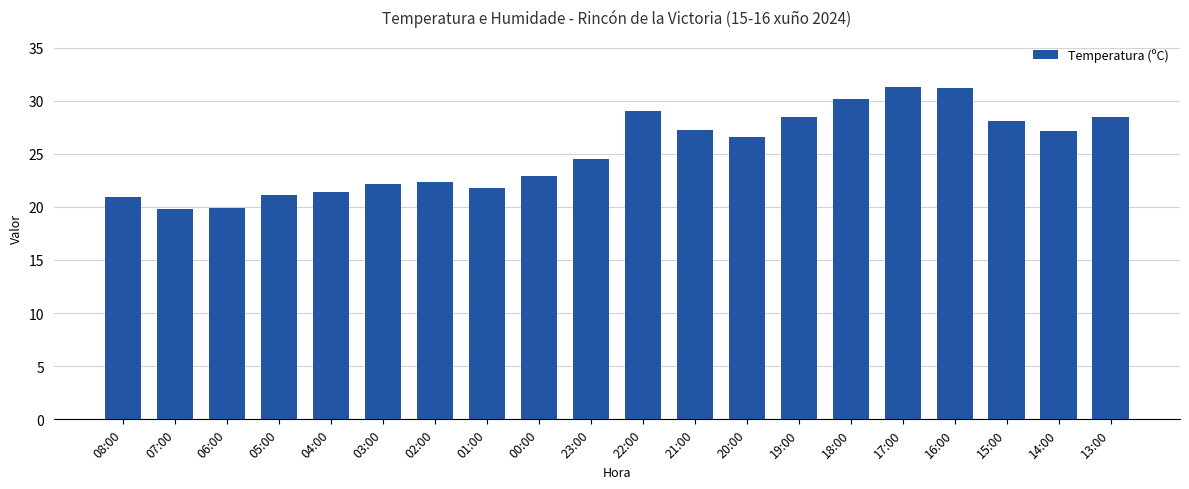

What is the label of the 3rd bar from the left?

06:00